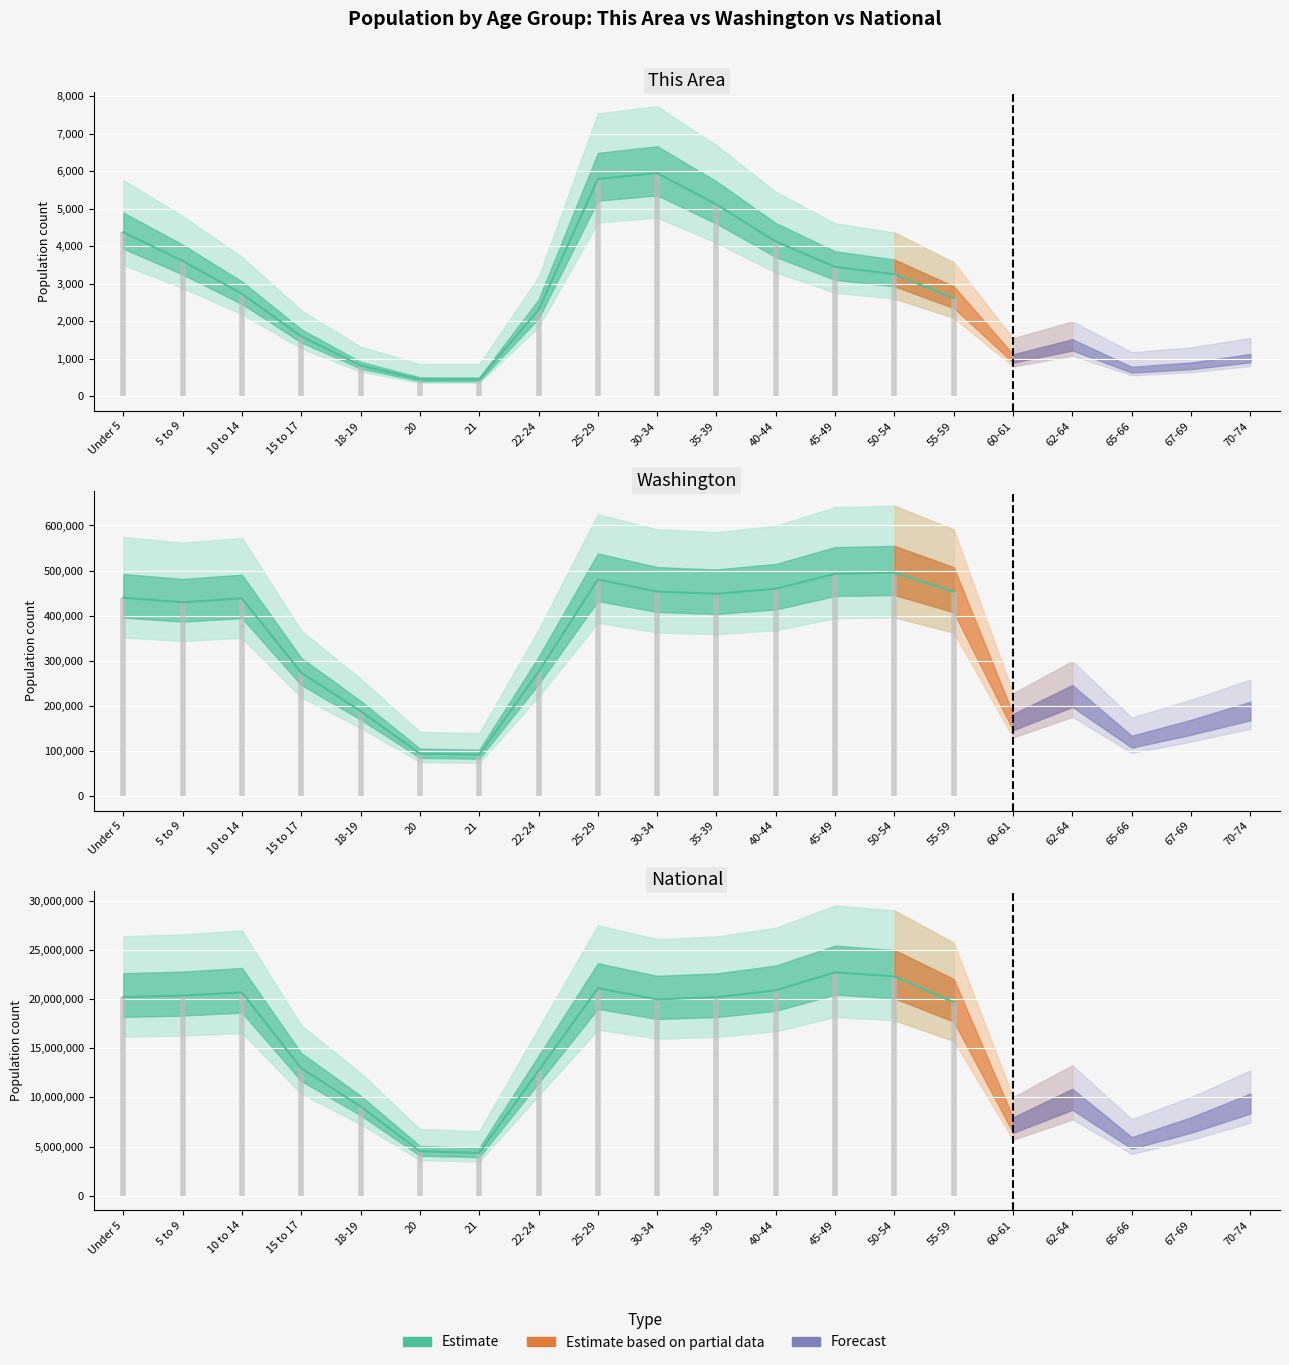

Is the value of This Area at 50-54 greater than the value of National at 45-49?

No